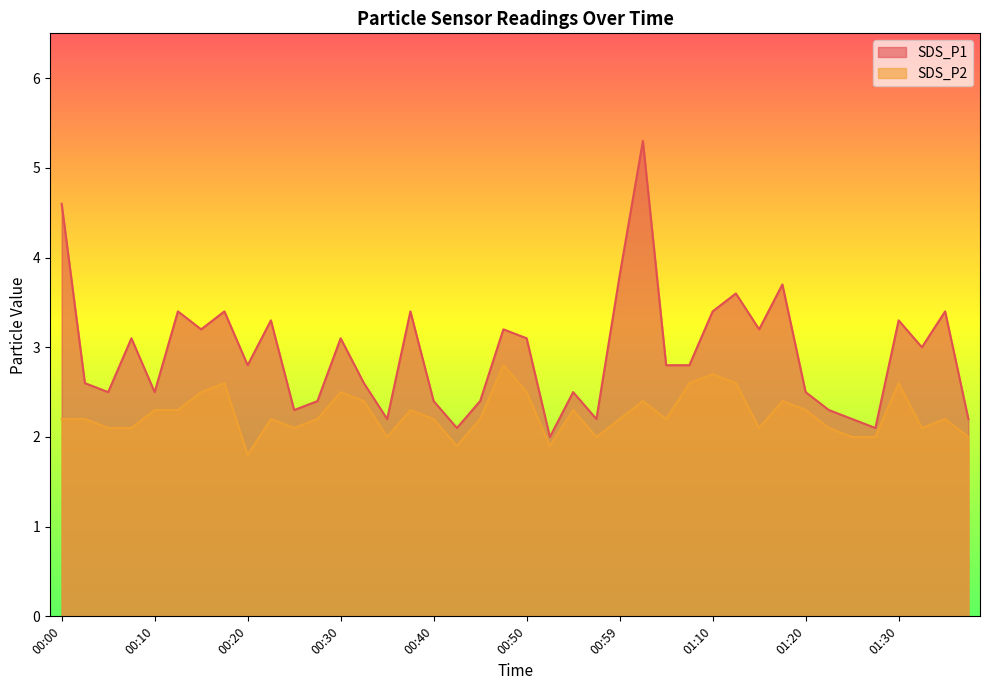

How many series are shown in this chart?

2